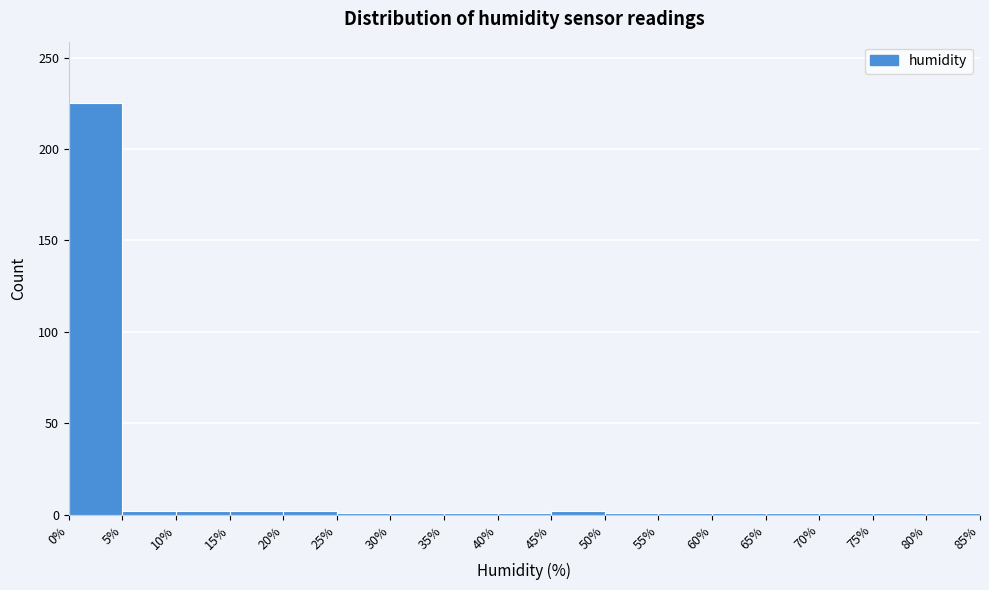

Reading left to right, list every bar in this chart as the range it spans on the x-axis followed by its height. The values are not printed on the chart, so give them approximately, as read against the axis.

0% to 5%: 225
5% to 10%: under 5
10% to 15%: under 5
15% to 20%: under 5
20% to 25%: under 5
25% to 30%: under 5
30% to 35%: under 5
35% to 40%: under 5
40% to 45%: under 5
45% to 50%: under 5
50% to 55%: under 5
55% to 60%: under 5
60% to 65%: under 5
65% to 70%: under 5
70% to 75%: under 5
75% to 80%: under 5
80% to 85%: under 5